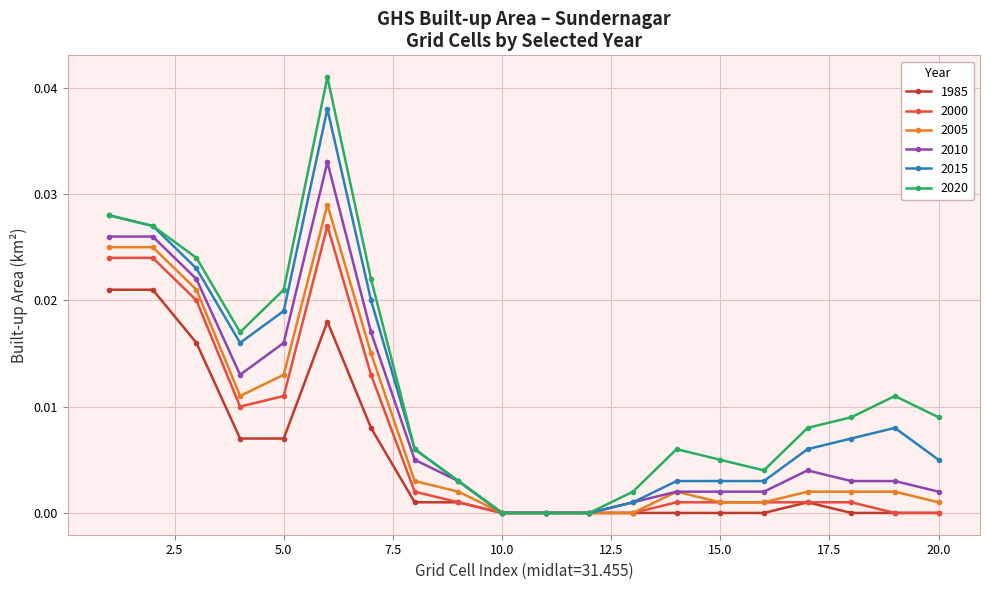

Which series has the largest range (max minus min)?

2020